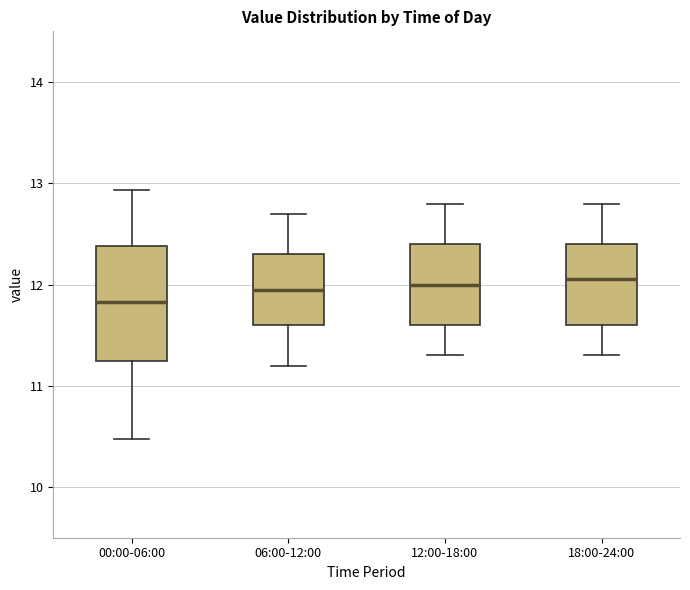

Reading left to right, transcribe this box plot: for each box, give where its median line is, the range the box spans, and where its two whiskers end, as read against the y-axis. The values are not printed on the chart, so give them approximately, as read against the axis.

00:00-06:00: median 11.8, box 11.2 to 12.4, whiskers 10.5 to 12.9
06:00-12:00: median 12.0, box 11.6 to 12.3, whiskers 11.2 to 12.7
12:00-18:00: median 12.0, box 11.6 to 12.4, whiskers 11.3 to 12.8
18:00-24:00: median 12.1, box 11.6 to 12.4, whiskers 11.3 to 12.8